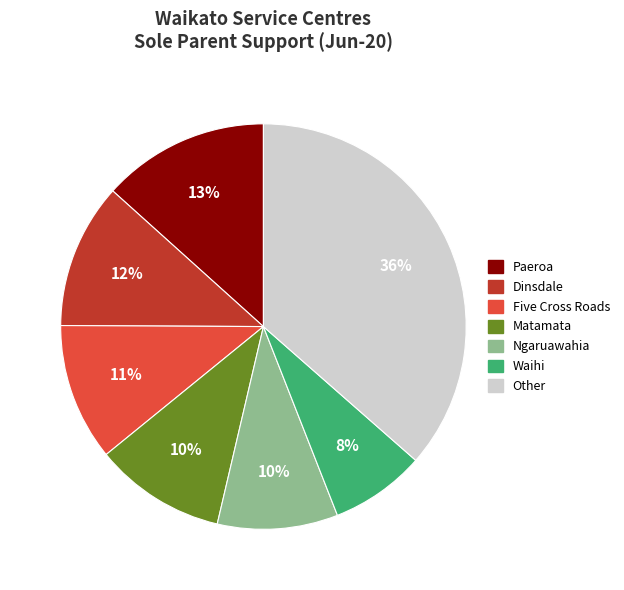

To the nearest percent, what is the average slice percentage?

14%